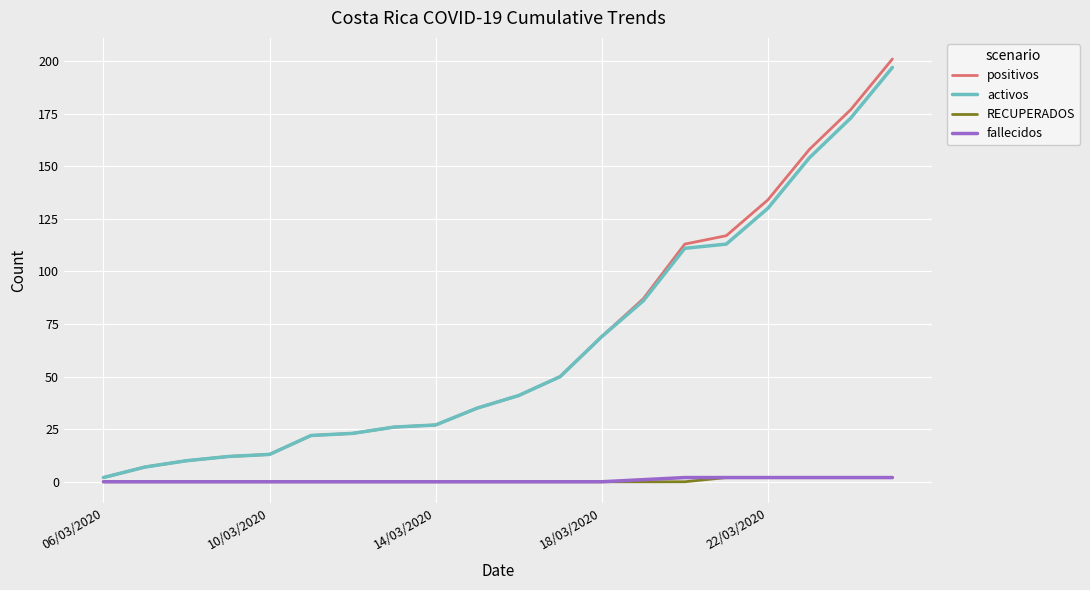

Does the chart have visible grid lines?

Yes